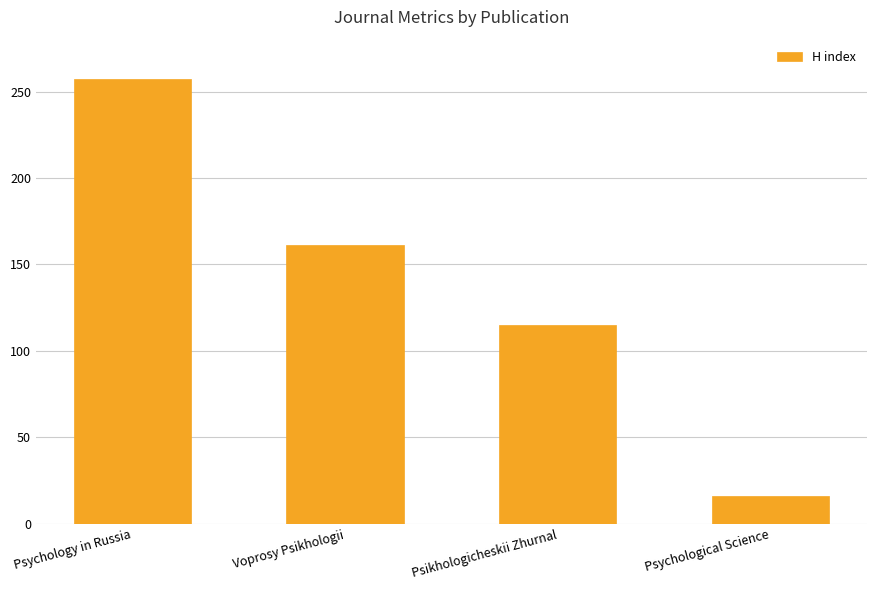

Reading left to right, extract all data points from this chart.

Psychology in Russia=257	Voprosy Psikhologii=161	Psikhologicheskii Zhurnal=115	Psychological Science=16